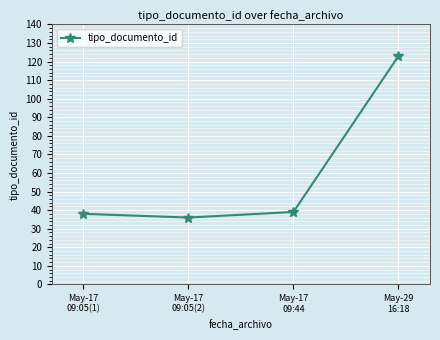

How many distinct data groups are displayed?

1